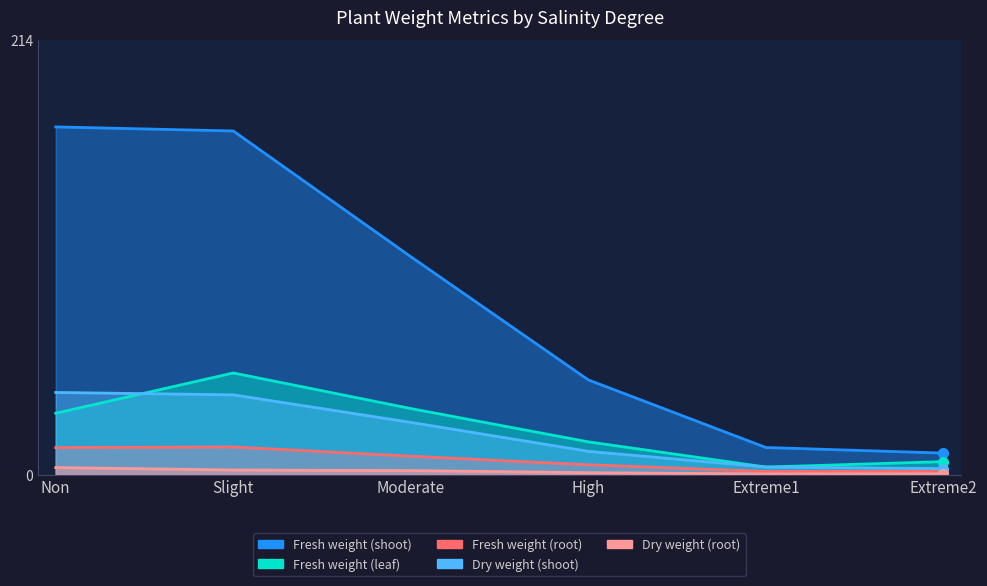

How many values in the Fresh weight (root) series exceed 9?

3